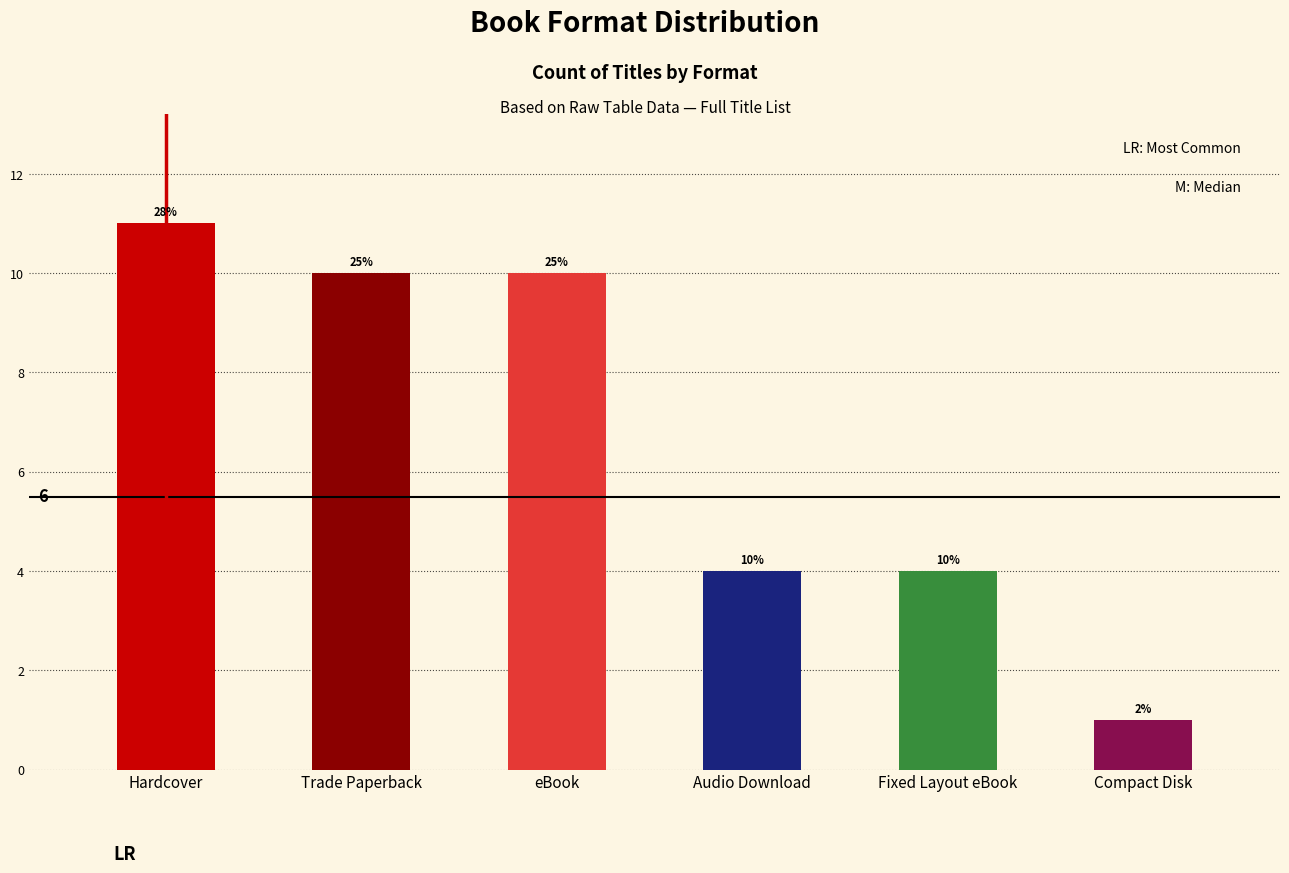

How many bars are there in total?

6